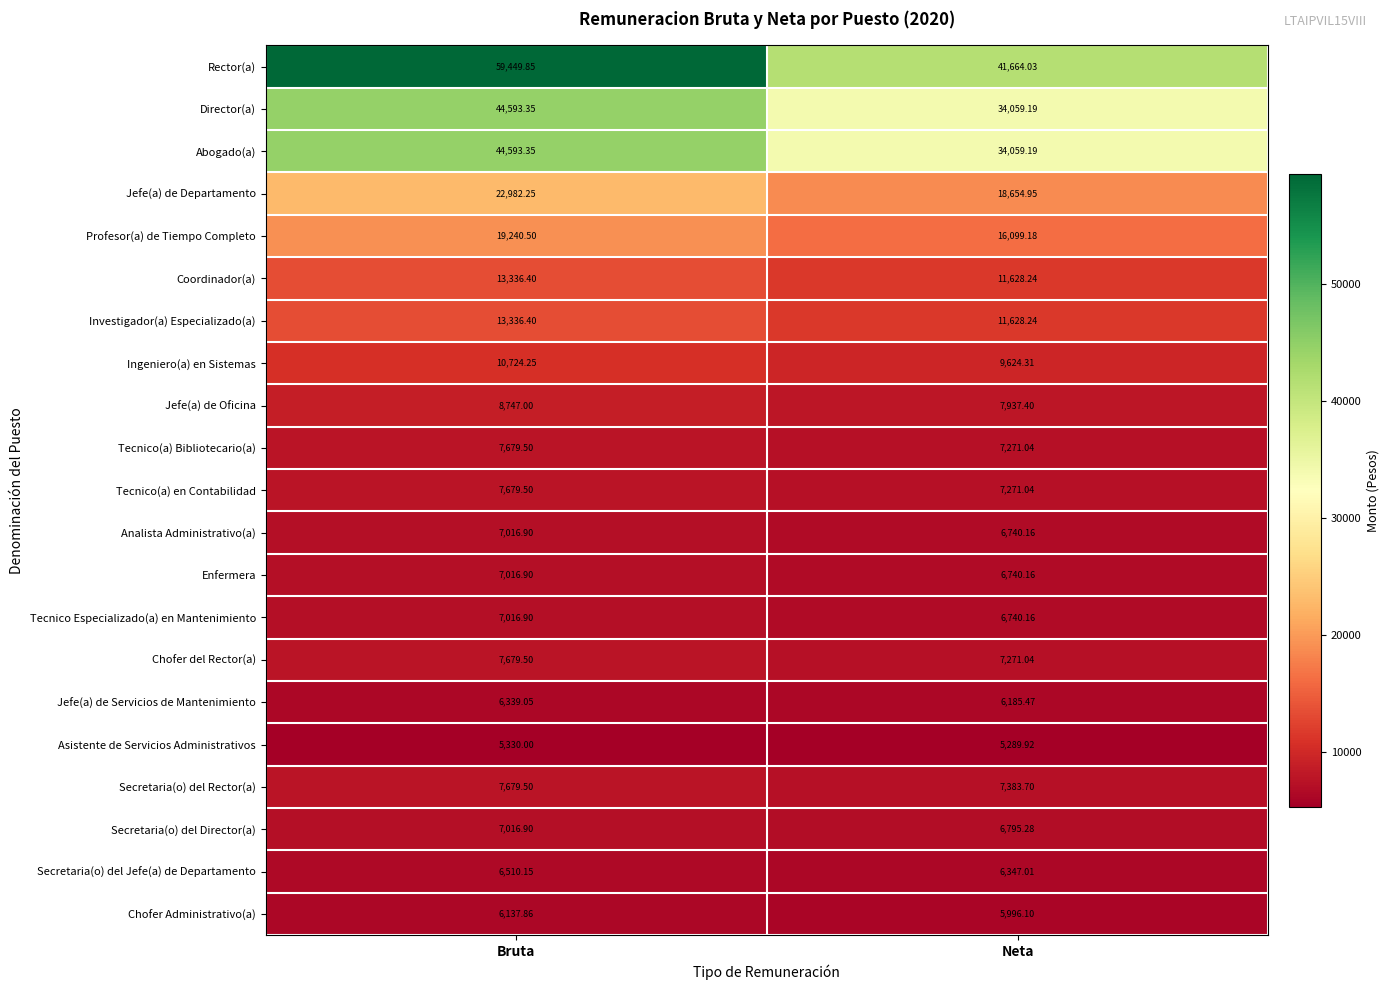

What is the spread (max minus min) of values at Neta?

36374.1